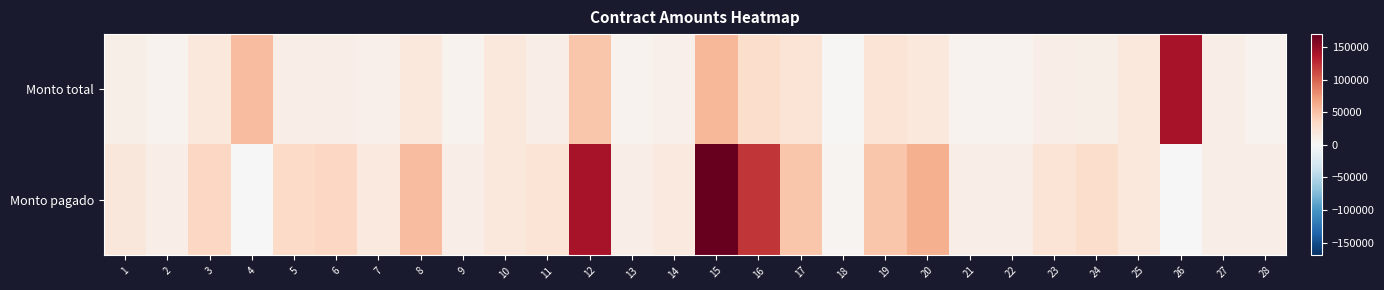

Rank the series at 4 from lowest to highest value.

Monto pagado, Monto total